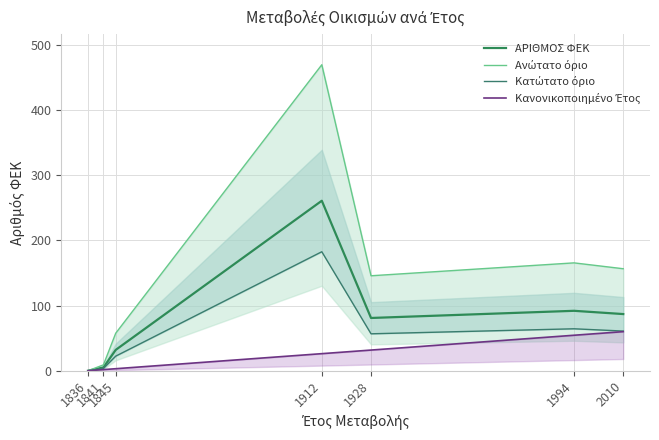

How many lines are shown in the chart?

4